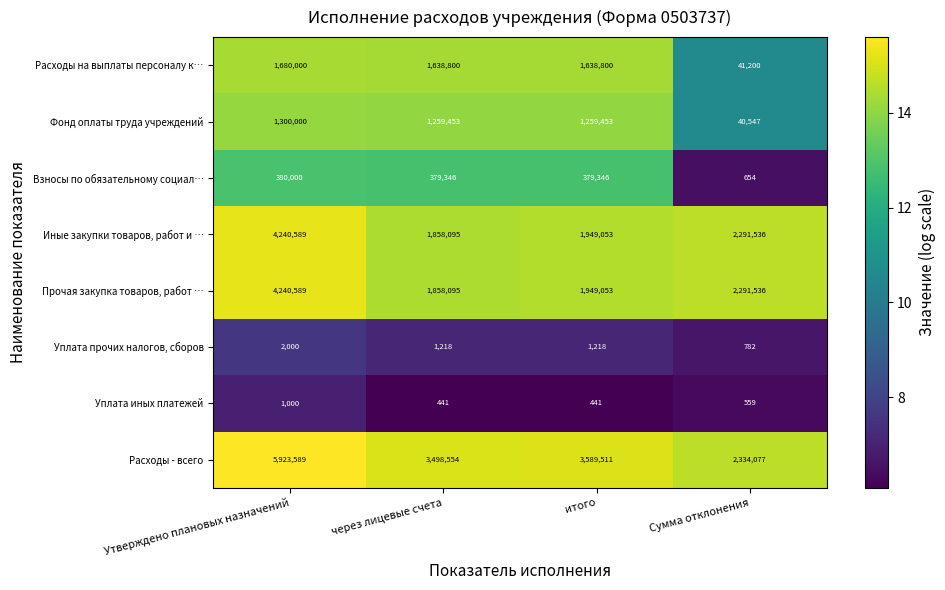

Where is Прочая закупка товаров, работ … nearest to the value 3049342?

Сумма отклонения